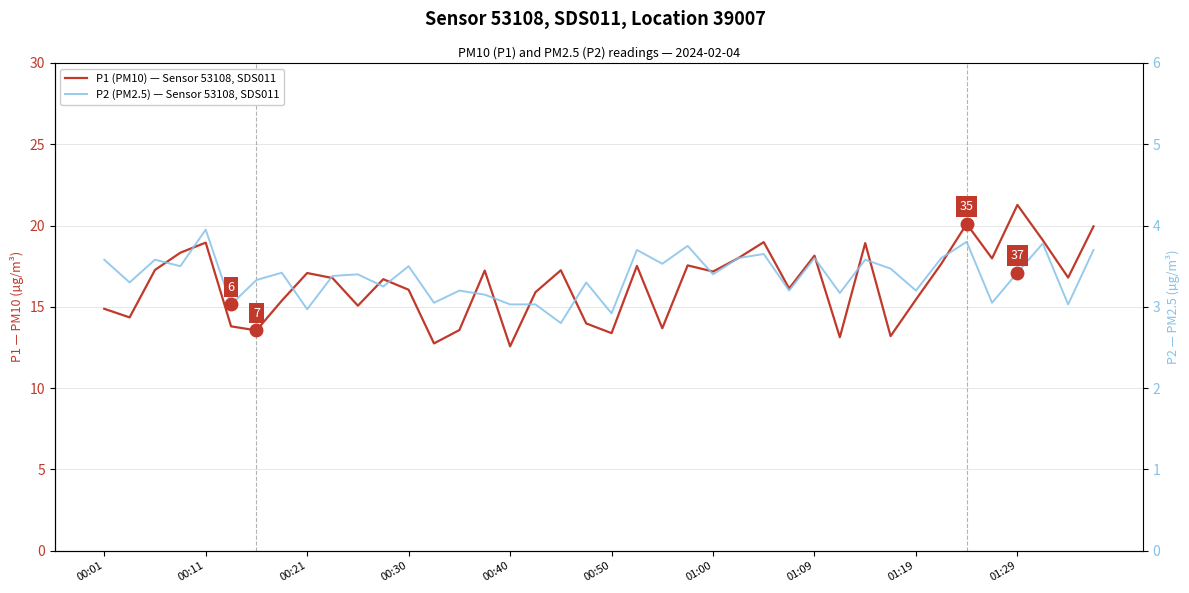

Reading left to right, transcribe all the data shown in this chart.

P1 (PM10) — Sensor 53108, SDS011: 14.9	14.3	17.3	18.3	18.9	13.8	13.6	15.4	17.1	16.8	15.1	16.7	16.1	12.8	13.6	17.2	12.6	15.9	17.2	14.0	13.4	17.5	13.7	17.6	17.2	18.0	19.0	16.1	18.1	13.1	18.9	13.2	15.4	17.6	20.1	18.0	21.3	19.1	16.8	19.9
P2 (PM2.5) — Sensor 53108, SDS011: 3.6	3.3	3.6	3.5	4.0	3.0	3.3	3.4	3.0	3.4	3.4	3.2	3.5	3.0	3.2	3.1	3.0	3.0	2.8	3.3	2.9	3.7	3.5	3.8	3.4	3.6	3.6	3.2	3.6	3.2	3.6	3.5	3.2	3.6	3.8	3.0	3.4	3.8	3.0	3.7